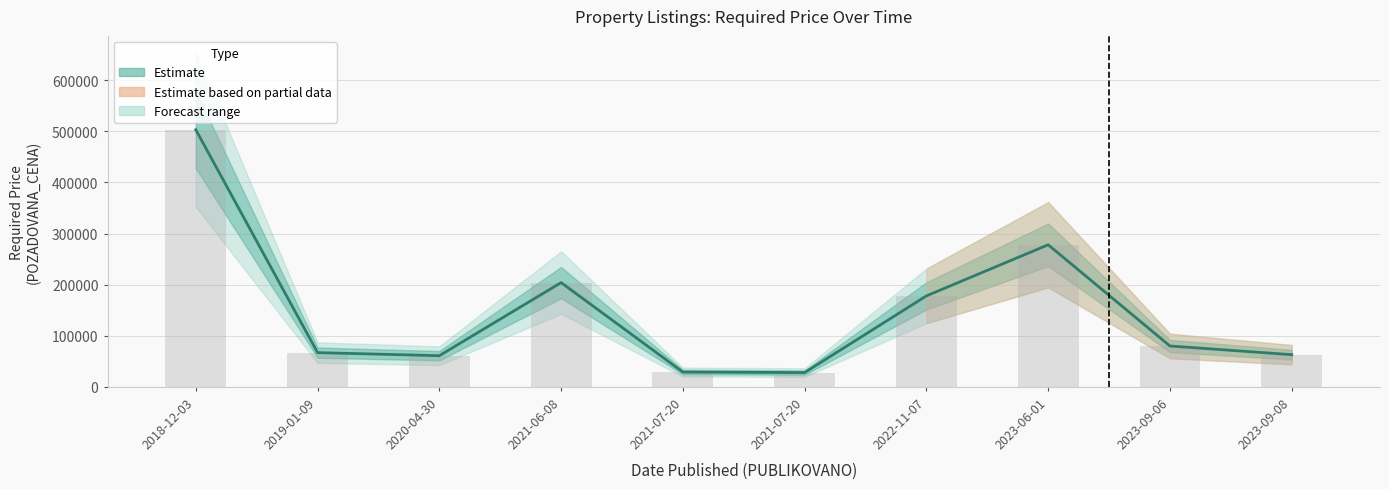

At which category is the sum across all series the highest?

2018-12-03